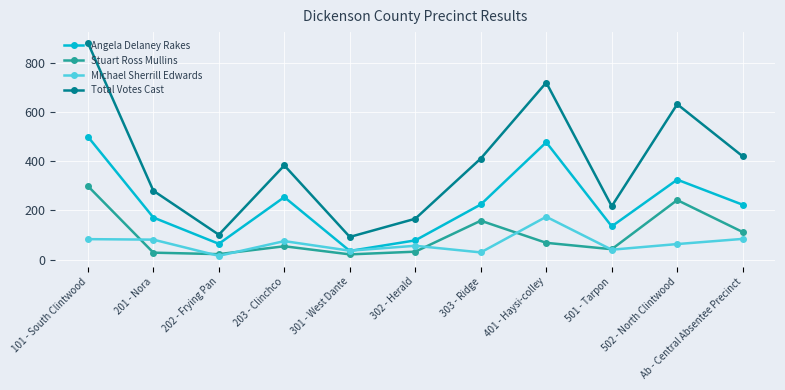

How many interior local peaks does the Stuart Ross Mullins series have?

3